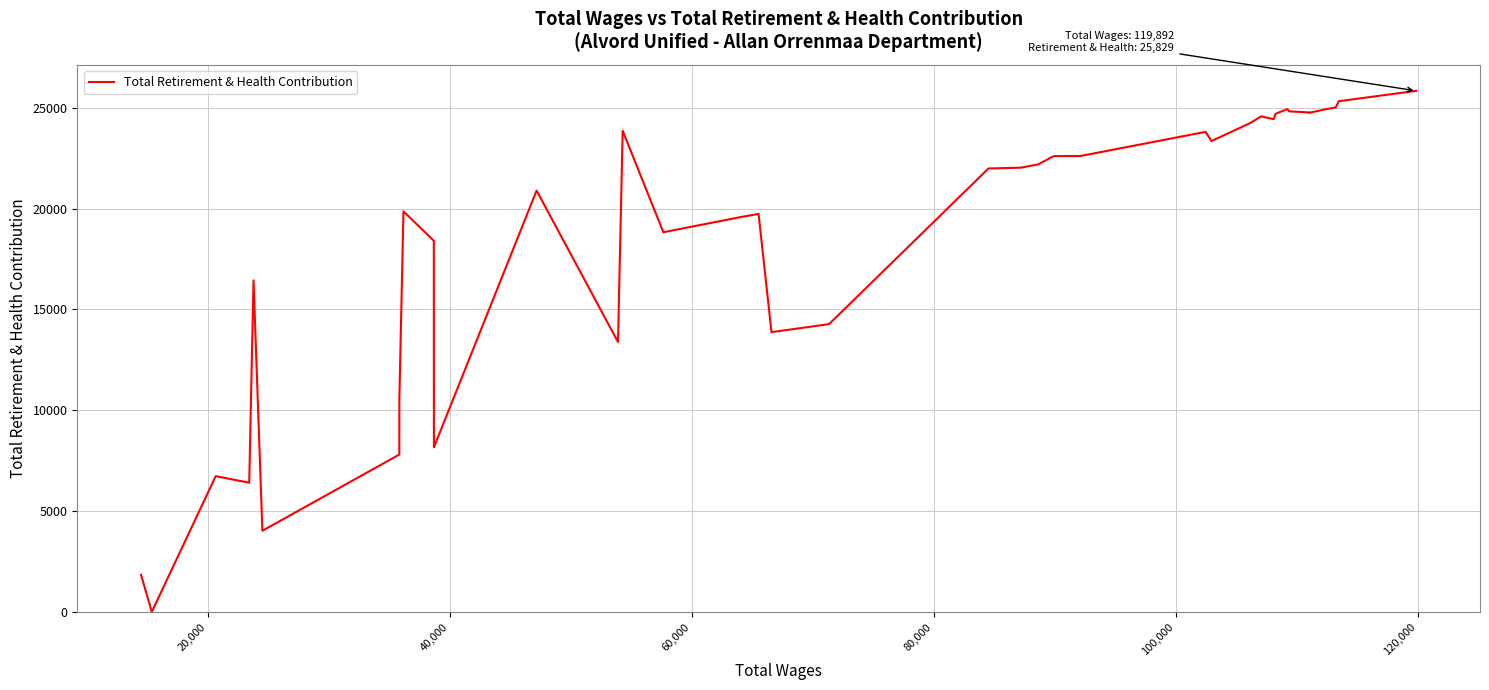

What is the greatest value displayed?

25829